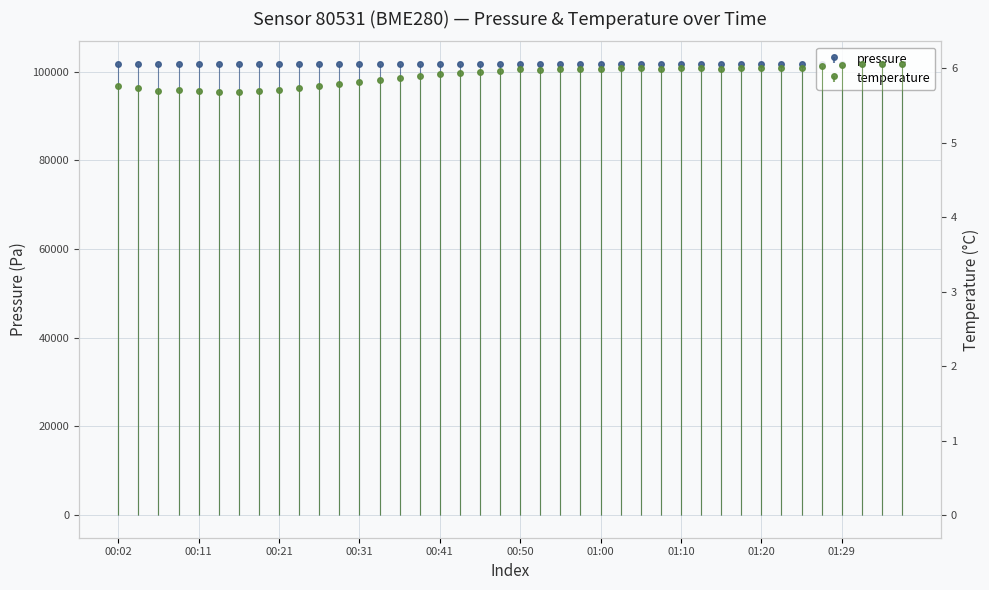

True or false: pressure and temperature cross at least once.

False